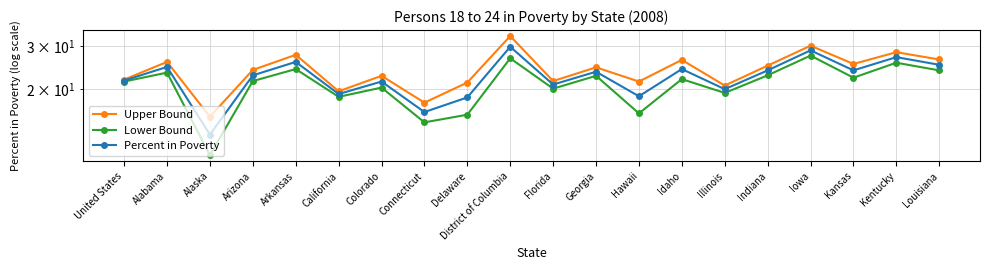

Reading left to right, extract all data points from this chart.

Upper Bound: 21.9	25.9	15.4	24.0	27.7	19.6	22.7	17.6	21.3	33.1	21.6	24.6	21.5	26.4	20.7	25.0	30.2	25.4	28.4	26.5
Lower Bound: 21.5	23.4	10.7	21.6	24.2	18.6	20.3	14.6	15.7	26.8	20.1	22.7	15.9	22.0	19.3	22.8	27.5	22.3	25.7	23.9
Percent in Poverty: 21.7	24.7	13.0	22.8	25.9	19.1	21.5	16.1	18.5	29.9	20.9	23.6	18.7	24.2	20.0	23.9	28.9	23.9	27.1	25.2